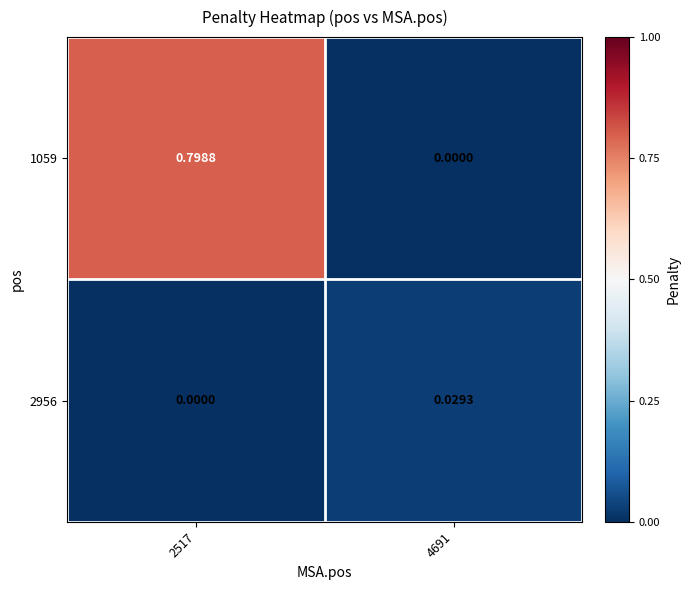

At which category is the sum across all series the highest?

2517